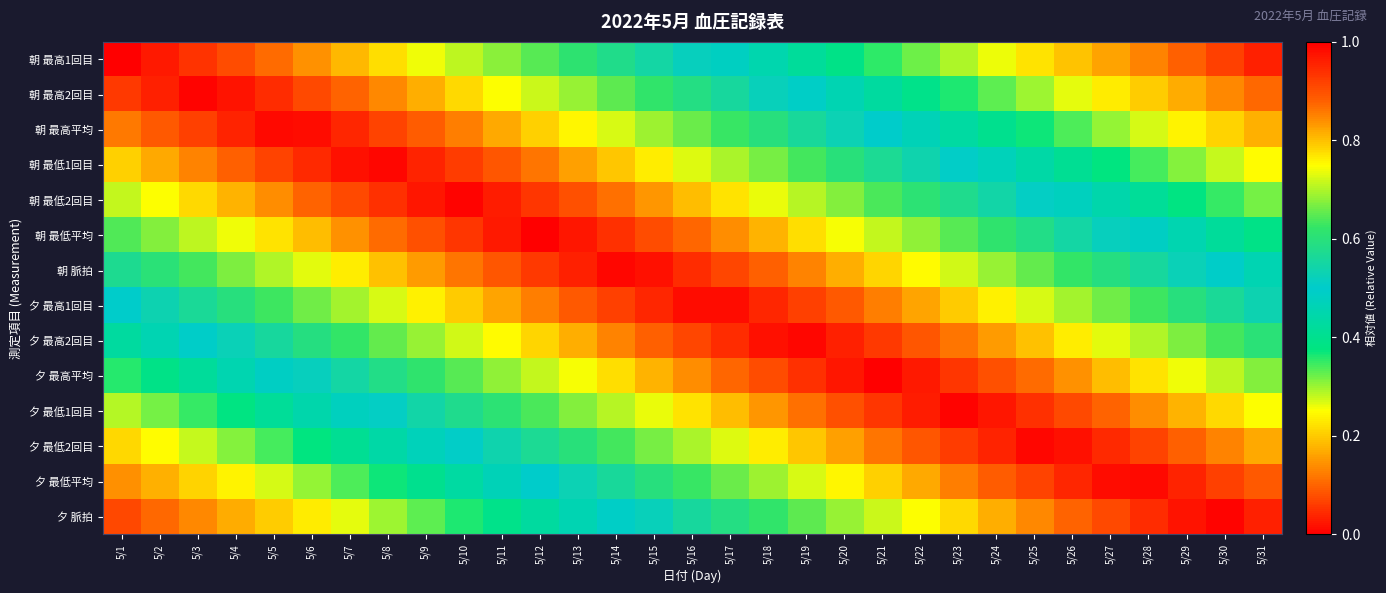

Which category has the highest value across all series?

5/1